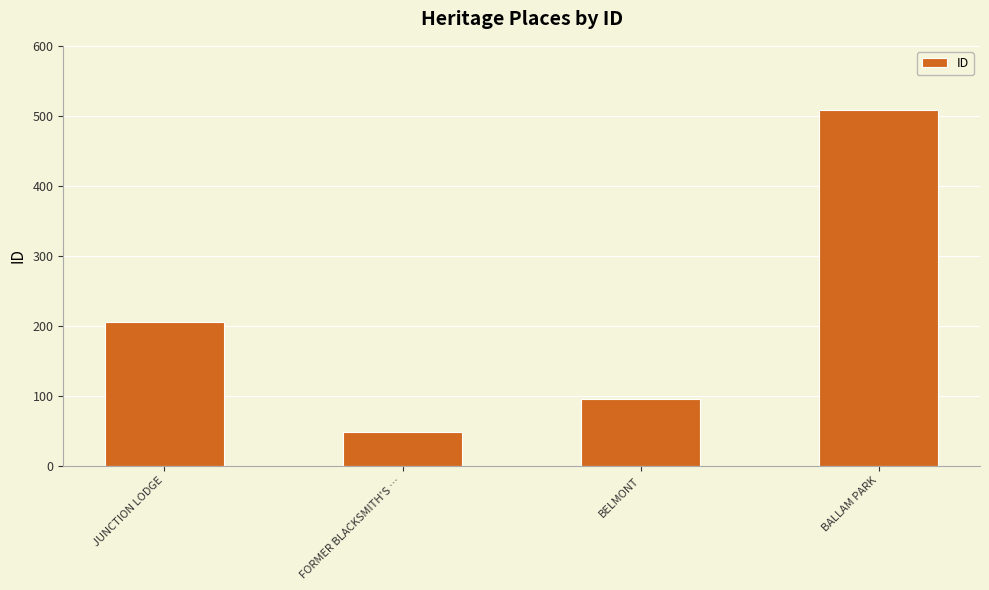

Which label corresponds to the smallest value in the chart?

FORMER BLACKSMITH'S …